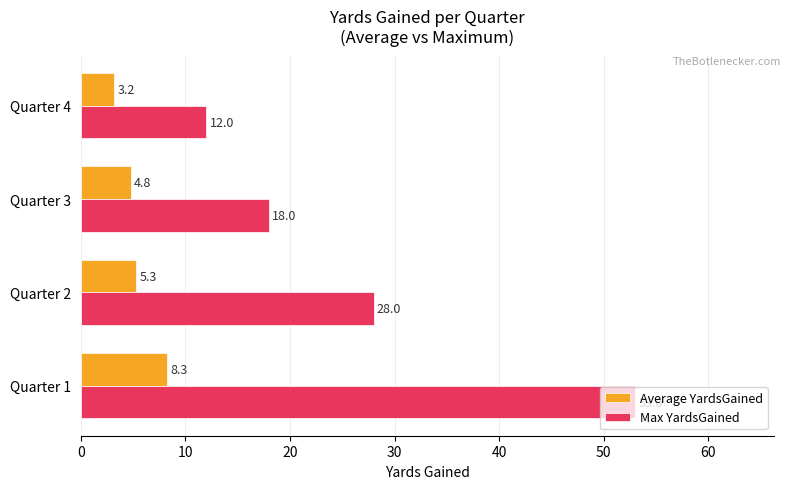

Where is Average YardsGained nearest to the value 5?

Quarter 3